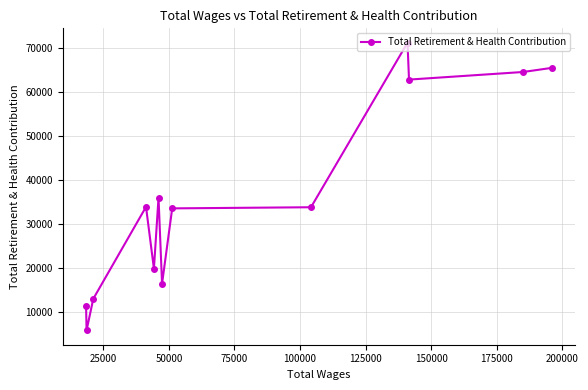

What is the difference between the second highest and second lowest values?

54300